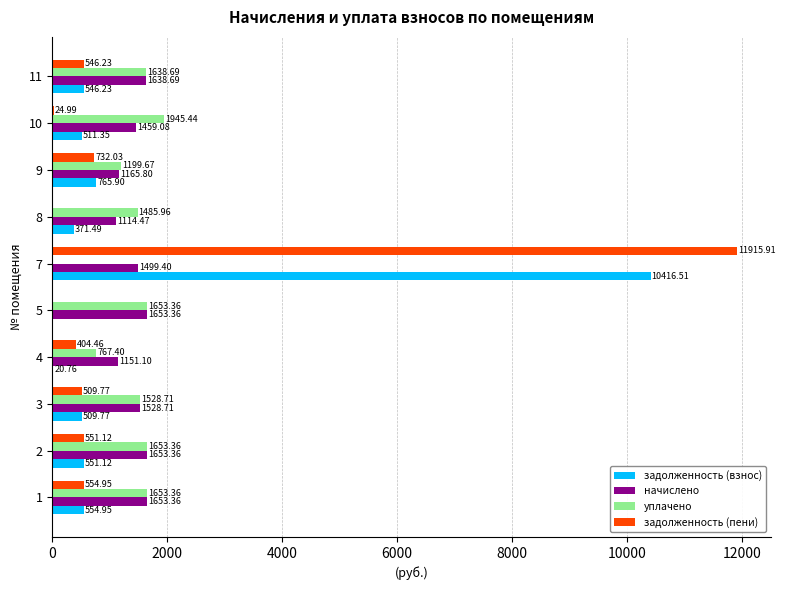

At which label does задолженность (пени) reach its peak?

7